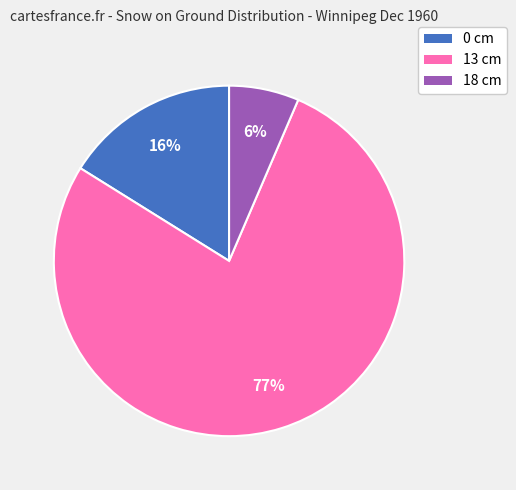

Rank the categories by value from highest to lowest.

13 cm, 0 cm, 18 cm